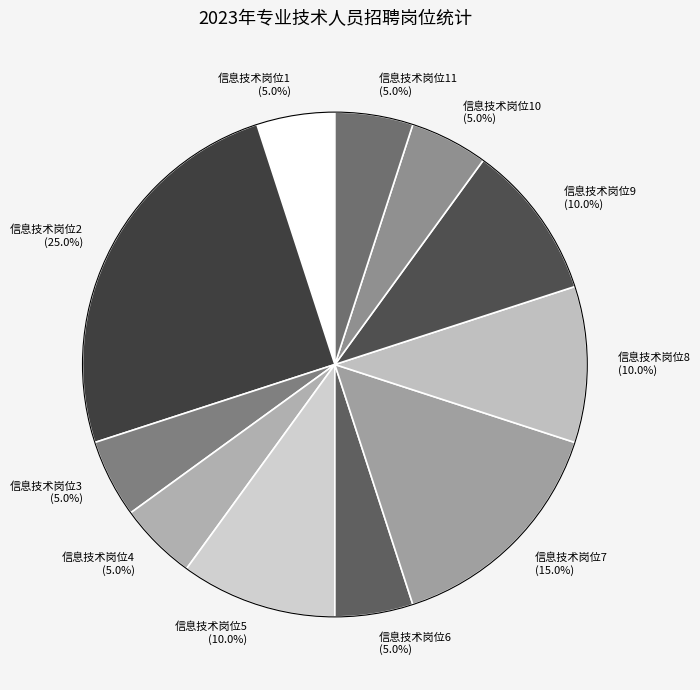

Combined, do 信息技术岗位6 (5.0%) and 信息技术岗位10 (5.0%) account for over 50%?

No